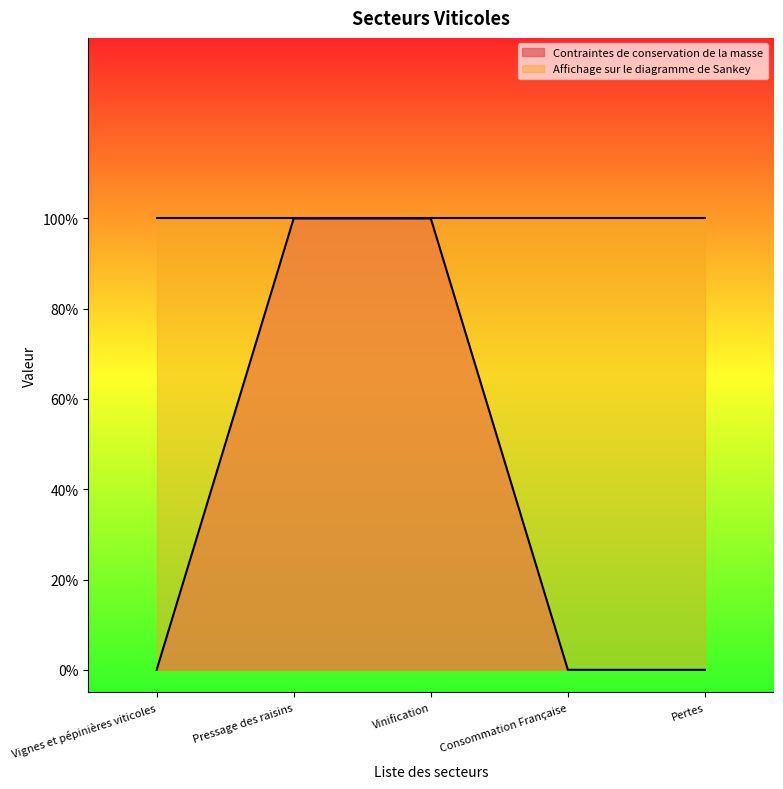

Count the values in the range 0 to 1.

5